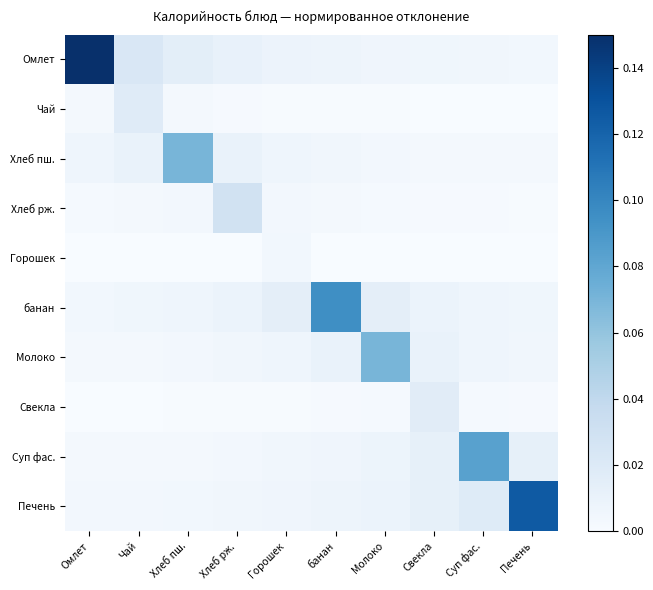

At банан, list the series in order from smallest to largest.

Горошек, Чай, Свекла, Хлеб рж., Хлеб пш., Суп фас., Омлет, Печень, Молоко, банан